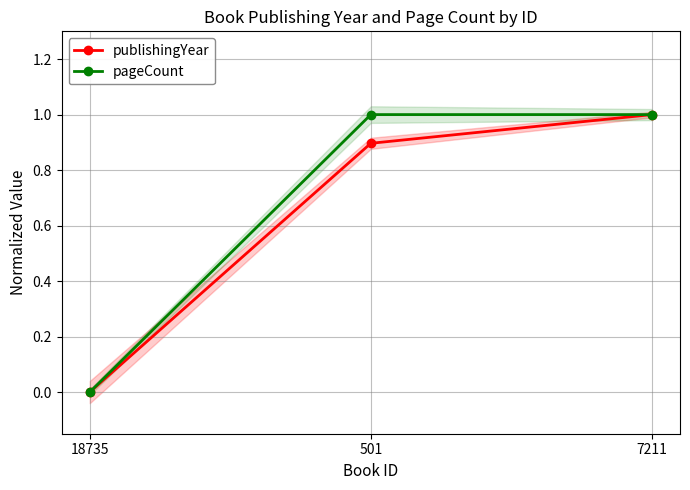

Which category has the lowest value in the pageCount series?

18735